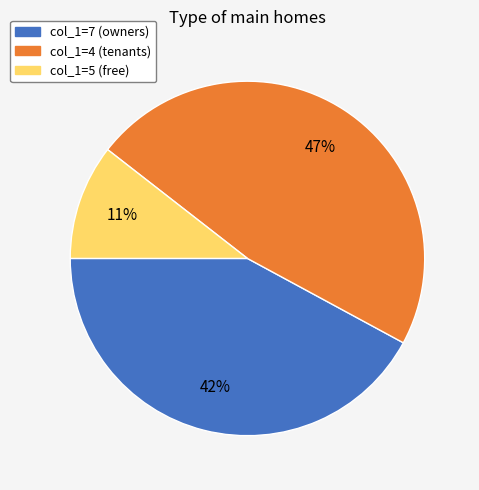

To the nearest percent, what is the average slice percentage?

33%